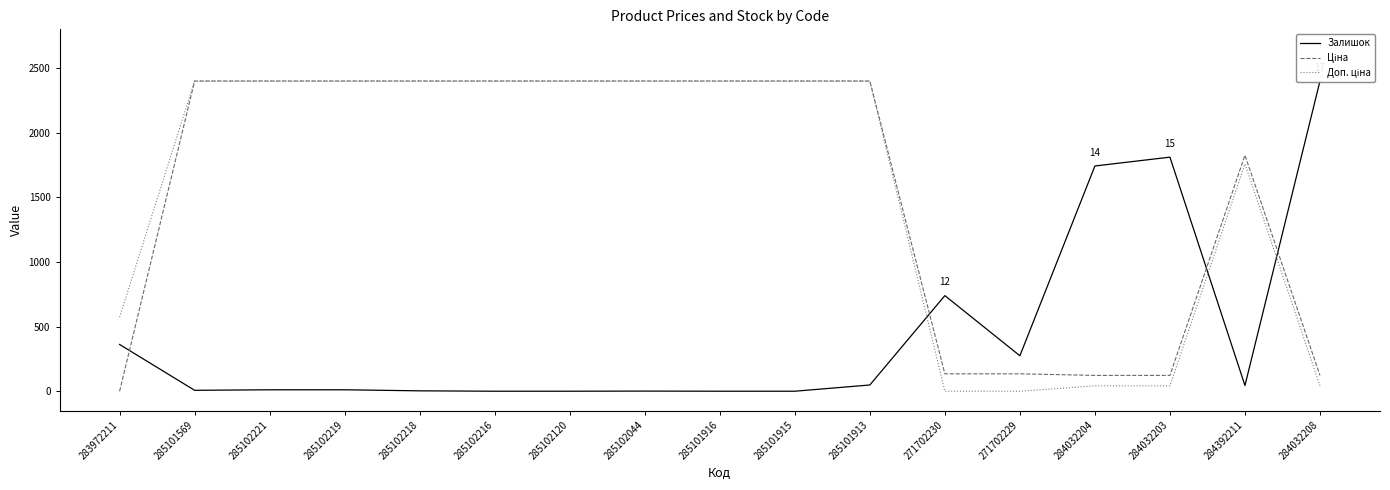

At which category is the sum across all series the highest?

285101913